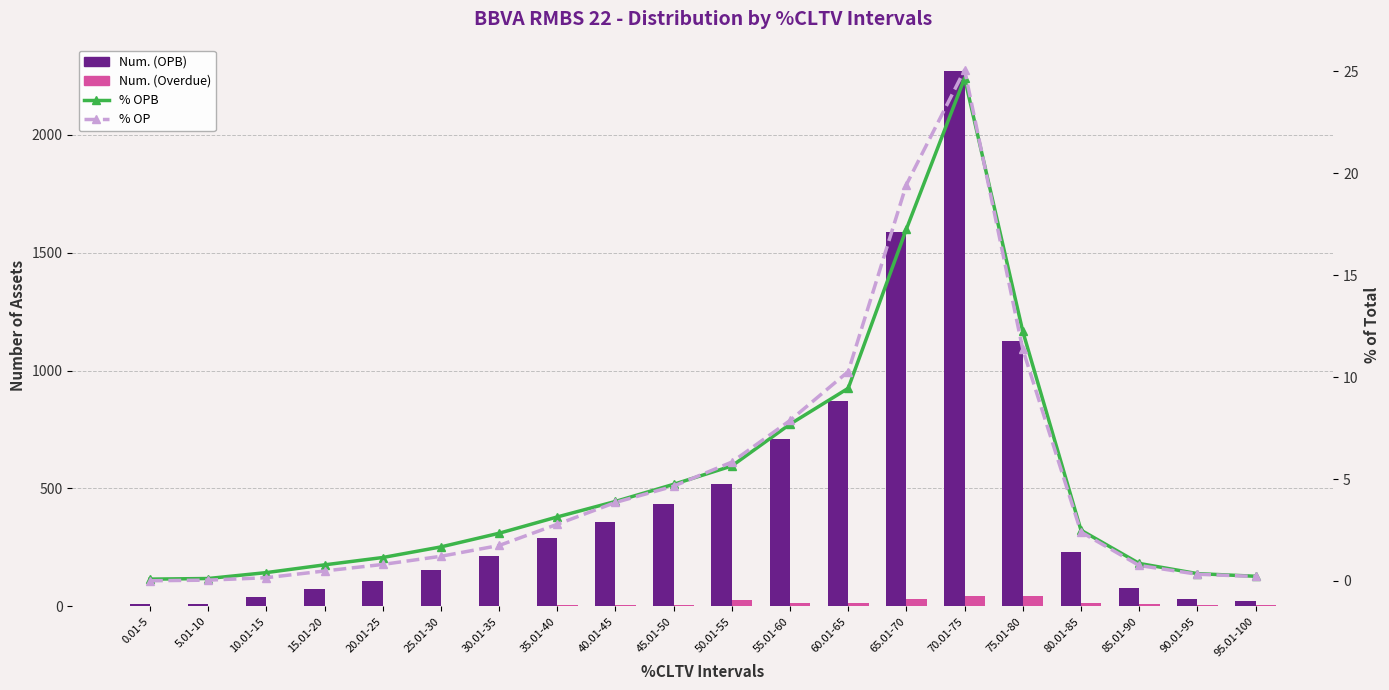

Where does the Num. (OPB) series first go above 229?

35.01-40